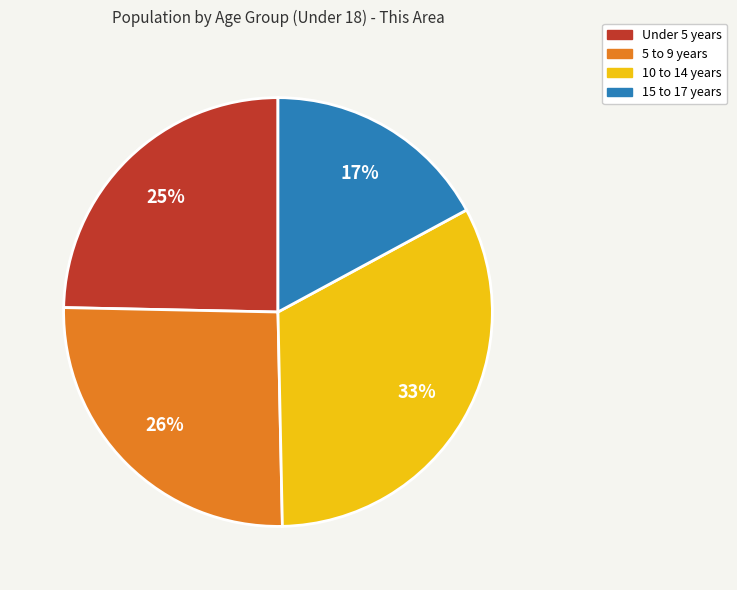

Count the number of slices in the pie.

4